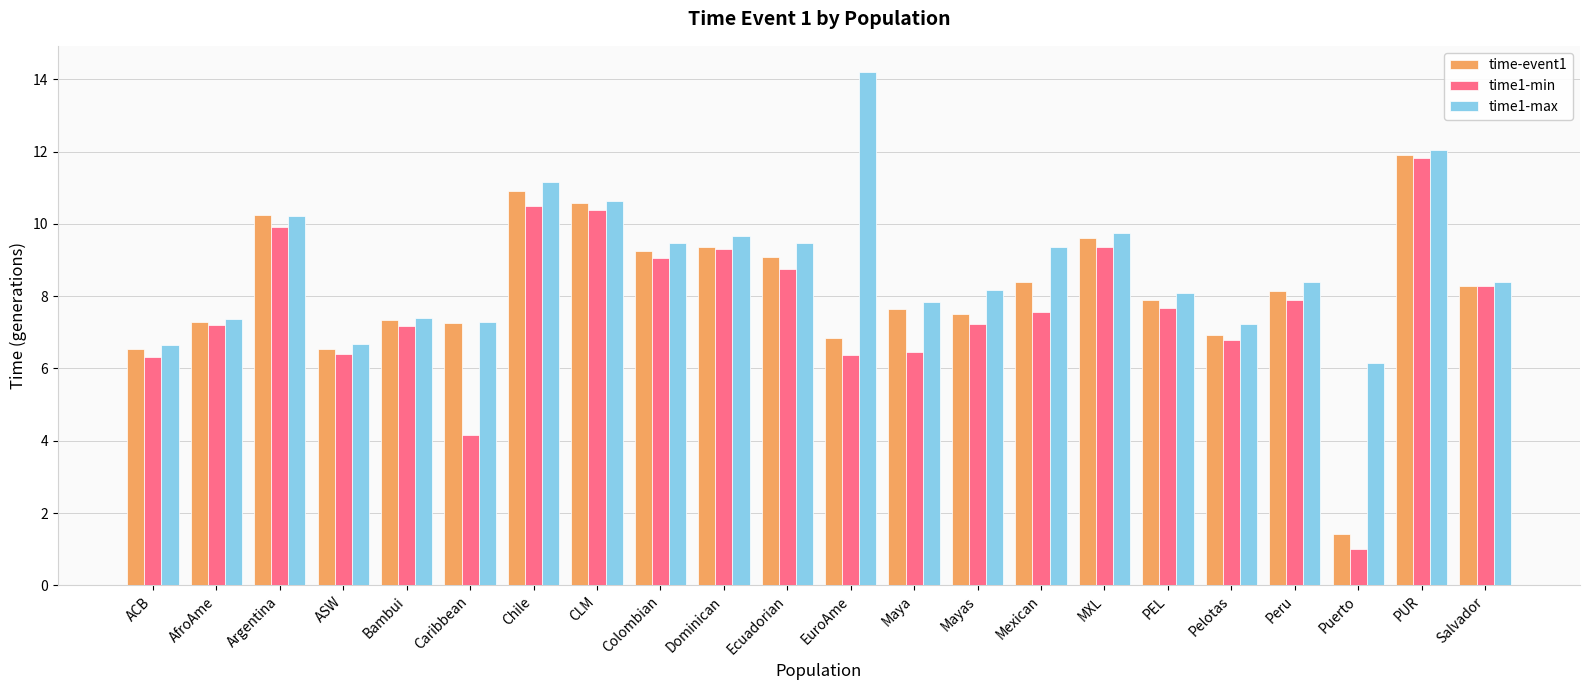

Rank the series at Puerto from highest to lowest value.

time1-max, time-event1, time1-min